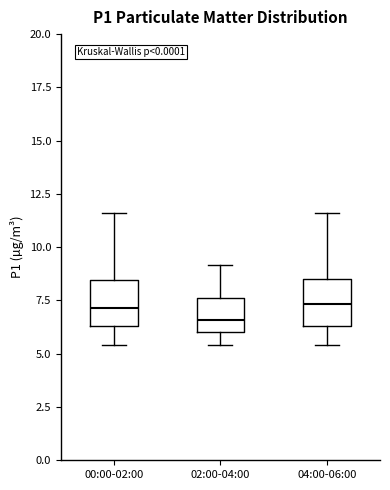

Reading left to right, transcribe this box plot: for each box, give where its median line is, the range the box spans, and where its two whiskers end, as read against the y-axis. The values are not printed on the chart, so give them approximately, as read against the axis.

00:00-02:00: median 7.0, box 6.5 to 8.5, whiskers 5.5 to 11.5
02:00-04:00: median 6.5, box 6.0 to 7.5, whiskers 5.5 to 9.0
04:00-06:00: median 7.5, box 6.5 to 8.5, whiskers 5.5 to 11.5